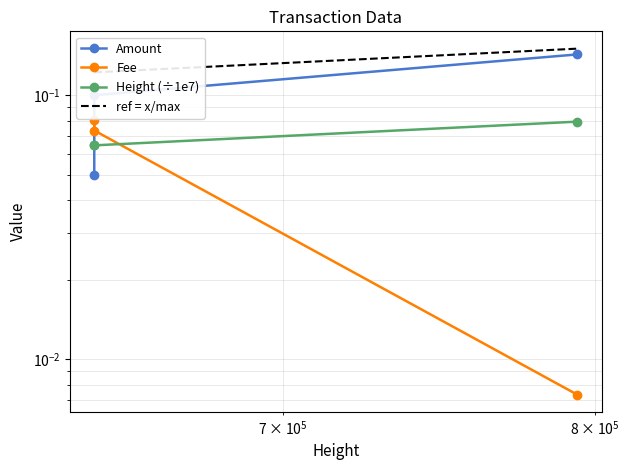

How many lines are shown in the chart?

4